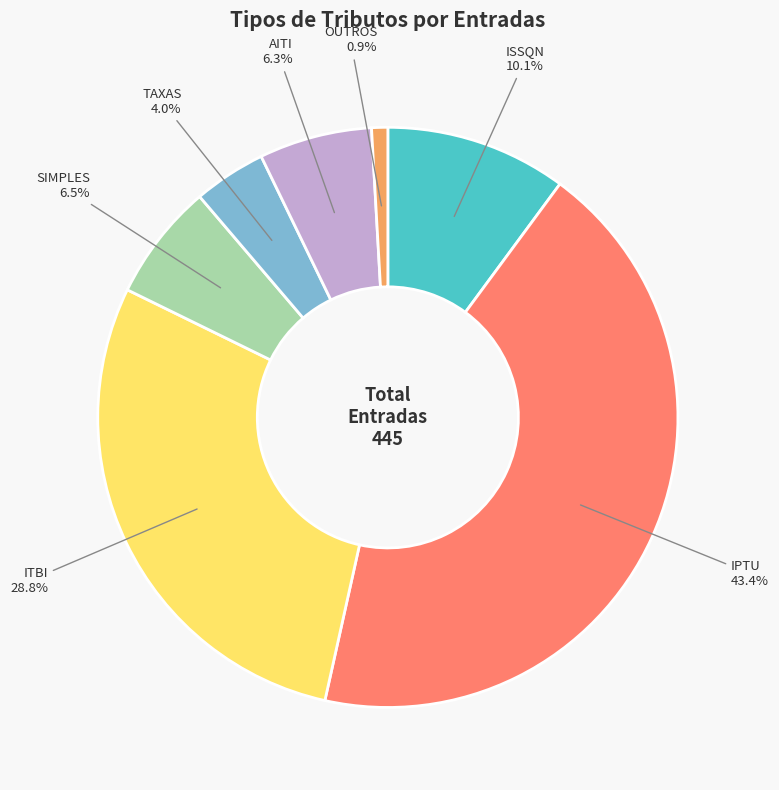

Which slice is the smallest?

OUTROS